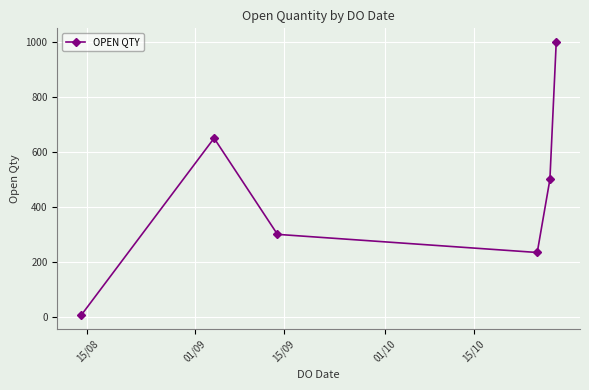

What is the greatest value displayed?

1000